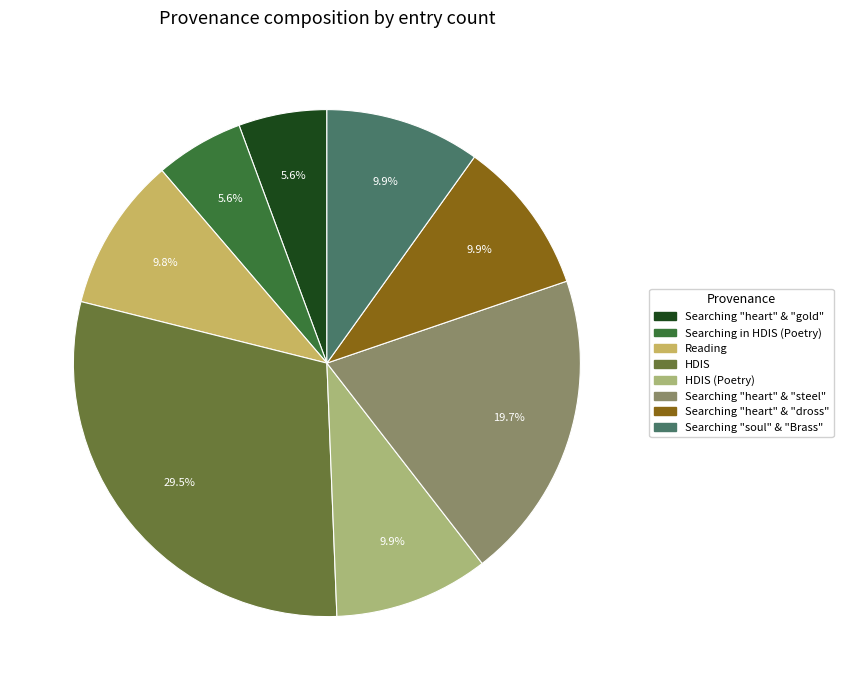

Is there any slice that represents more than half of the pie?

No